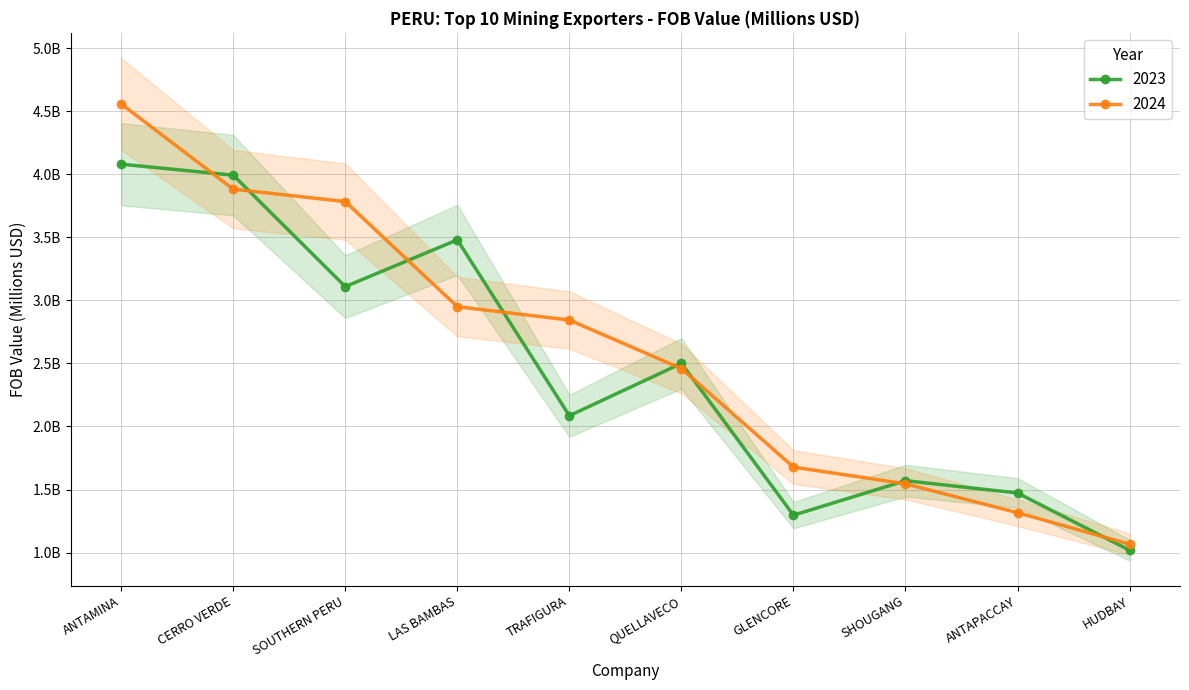

Between ANTAMINA and CERRO VERDE, which series saw the biggest shift?

2024